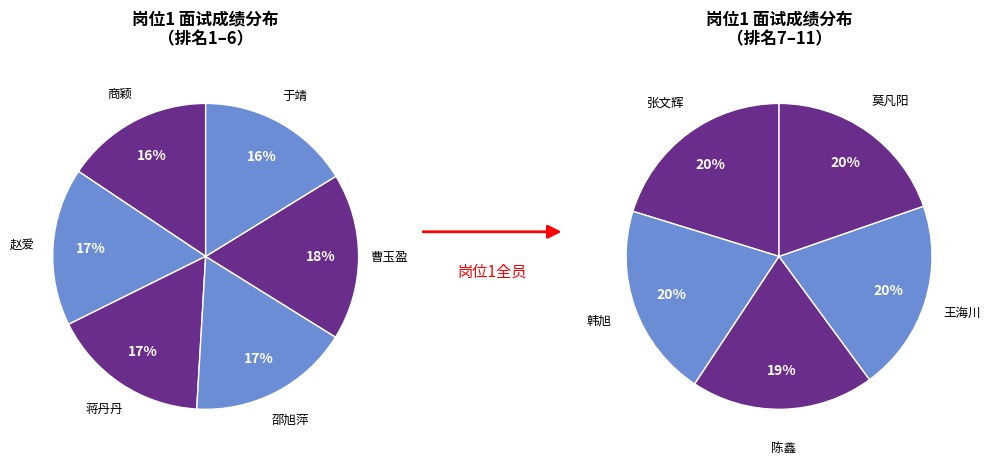

Is the sum of 赵爱 and 邵旭萍 greater than half?

No